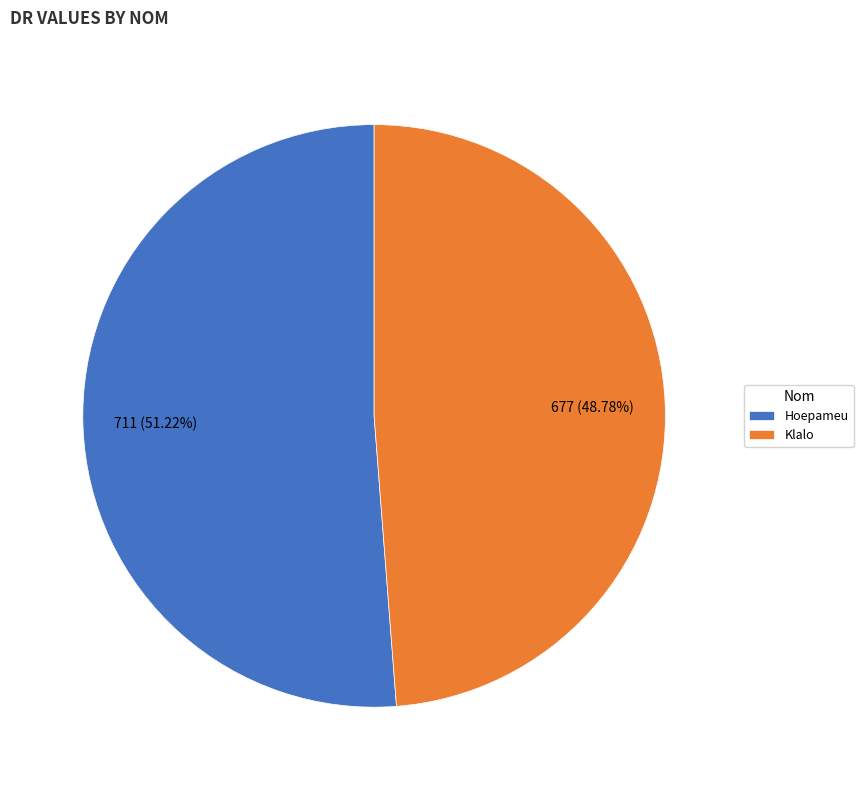

To the nearest percent, what is the difference between the Hoepameu and Klalo slice percentages?

2%